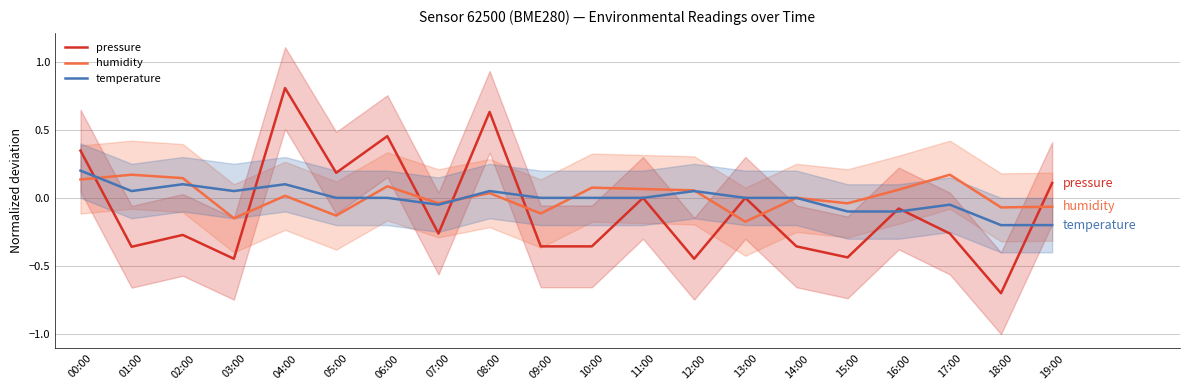

What is the maximum value shown in the chart?

0.8